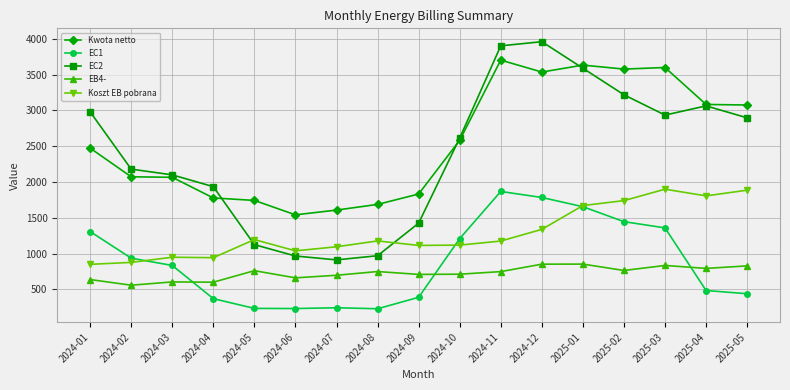

True or false: Kwota netto and EB4- intersect in this chart.

False